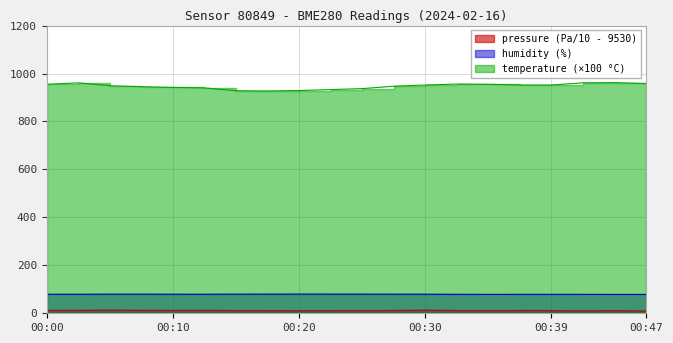

True or false: pressure and humidity cross at least once.

False